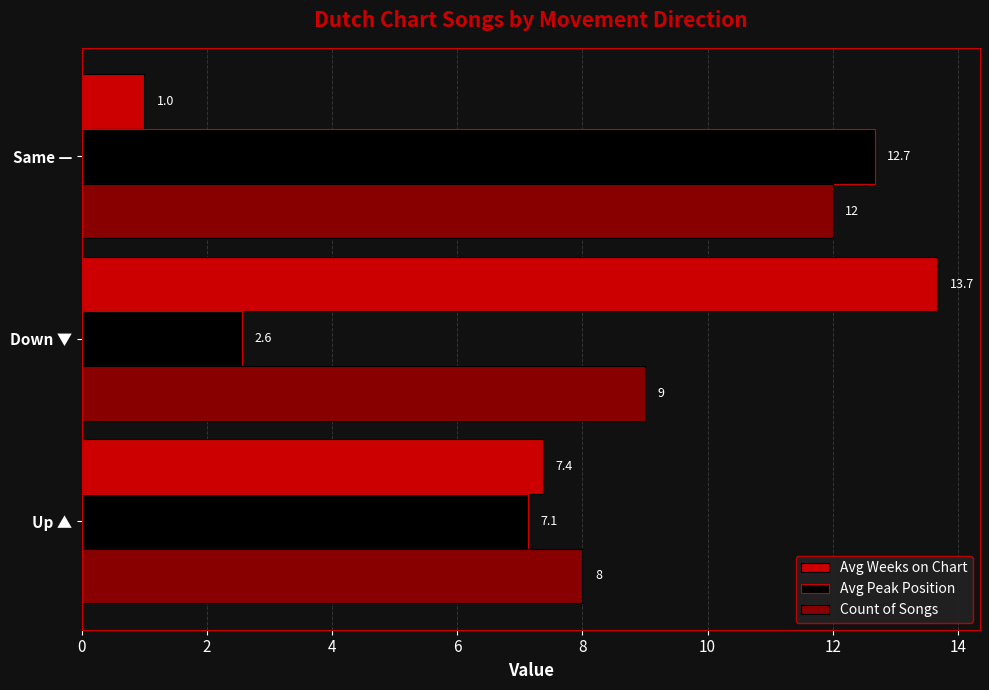

Is the value of Avg Peak Position at Up ▲ greater than the value of Count of Songs at Same —?

No